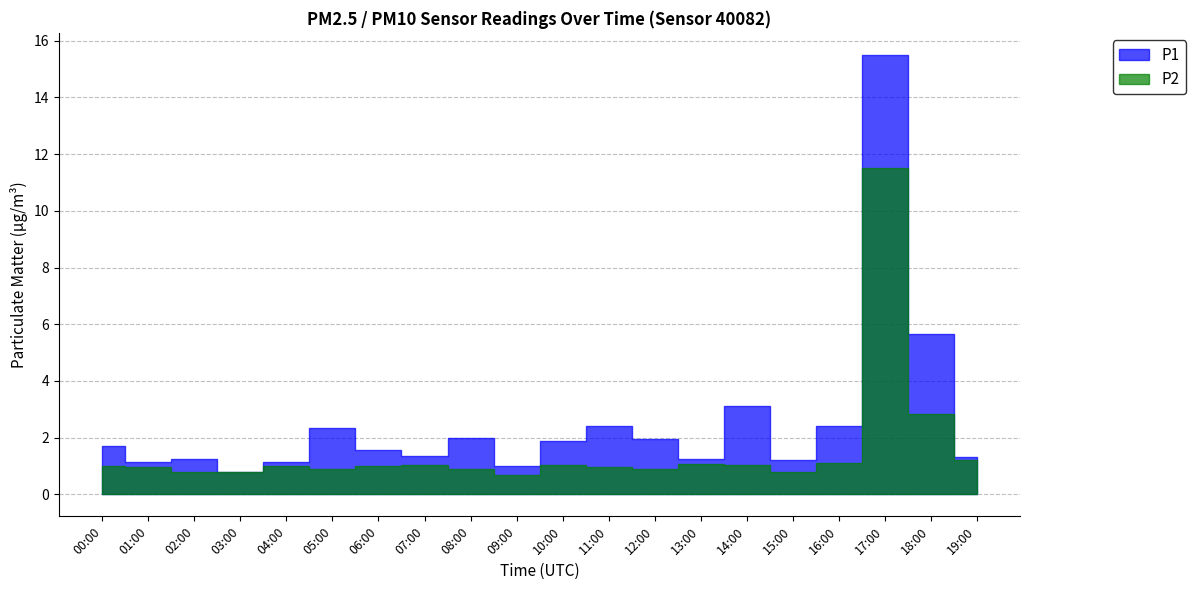

At which category does the chart reach its peak across all series?

17:00